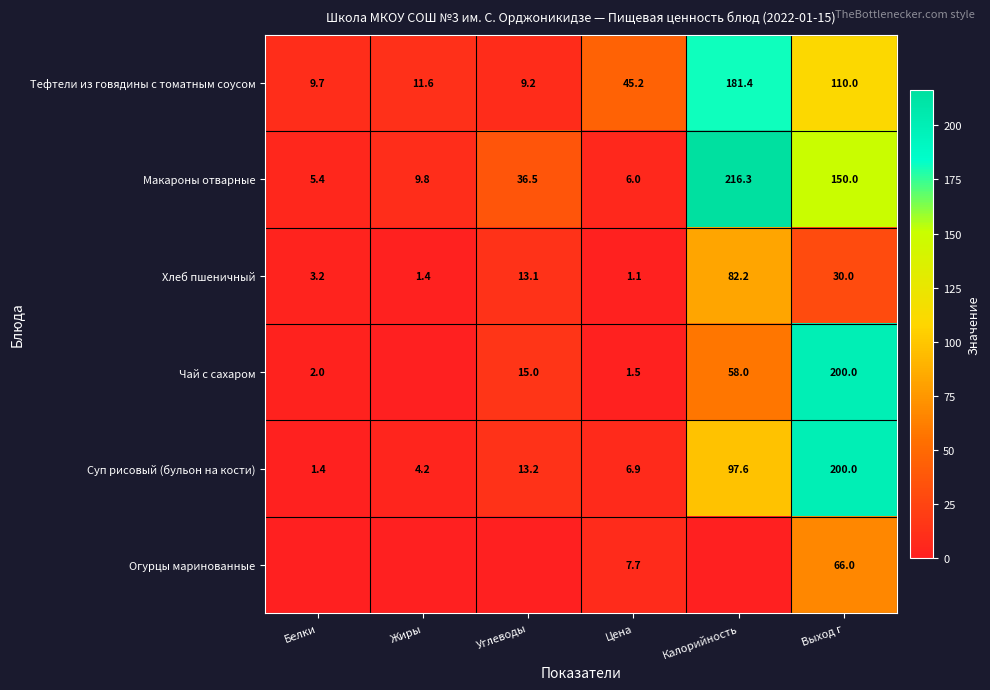

What is the average value of the Тефтели из говядины с томатным соусом series?

61.2